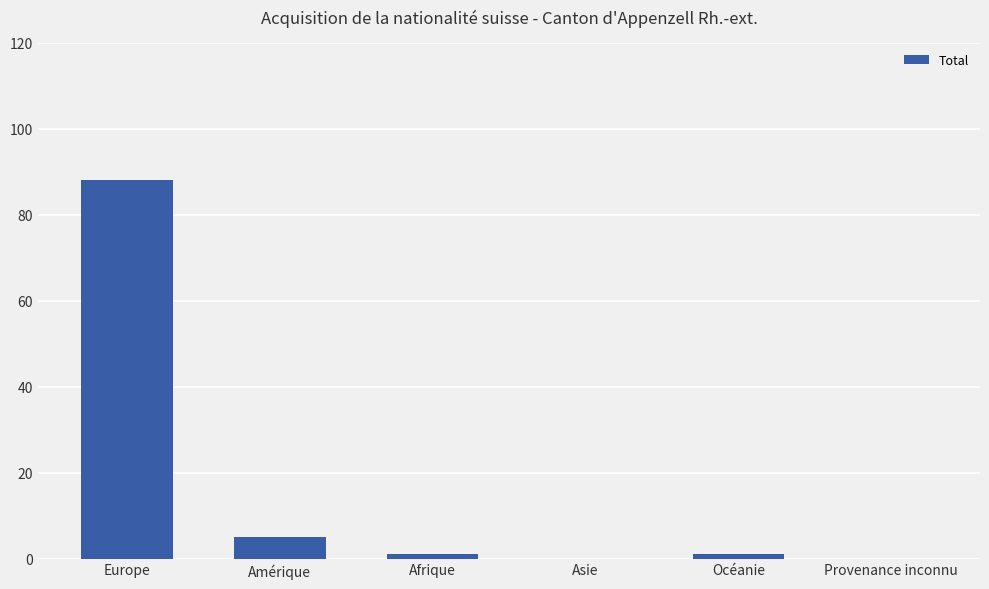

Between Europe and Amérique, which is larger?

Europe